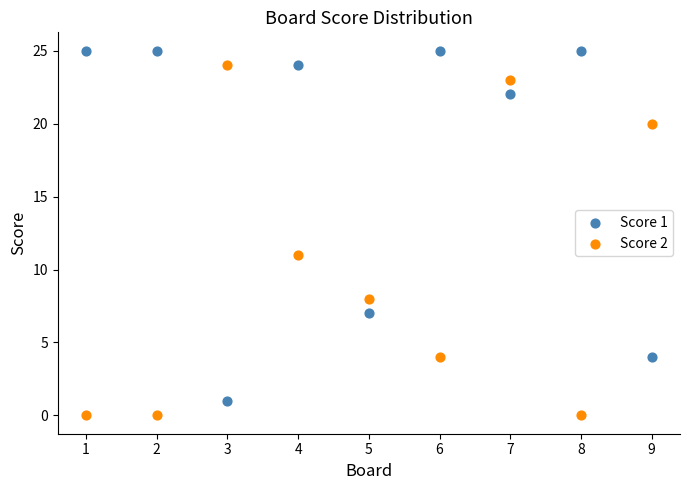

Across all data points, what is the range of X values (max minus min)?

8